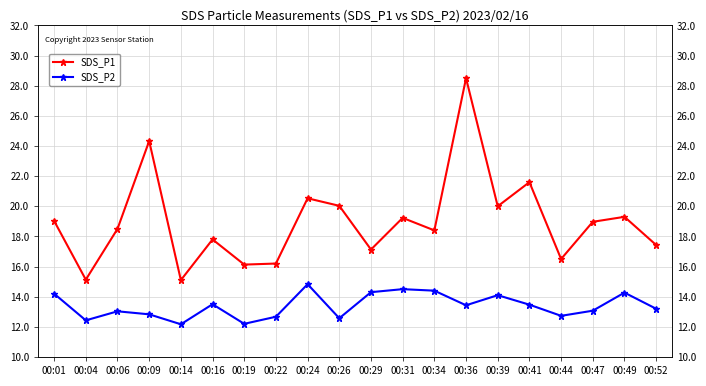

Reading right to left, list all the values displayed in this chart.

SDS_P1: 00:52=17.4	00:49=19.3	00:47=19.0	00:44=16.5	00:41=21.6	00:39=20.0	00:36=28.5	00:34=18.4	00:31=19.2	00:29=17.1	00:26=20.0	00:24=20.5	00:22=16.2	00:19=16.1	00:16=17.8	00:14=15.1	00:09=24.3	00:06=18.5	00:04=15.1	00:01=19.0
SDS_P2: 00:52=13.2	00:49=14.3	00:47=13.1	00:44=12.7	00:41=13.5	00:39=14.1	00:36=13.4	00:34=14.4	00:31=14.5	00:29=14.3	00:26=12.6	00:24=14.8	00:22=12.7	00:19=12.2	00:16=13.5	00:14=12.2	00:09=12.8	00:06=13.0	00:04=12.4	00:01=14.2